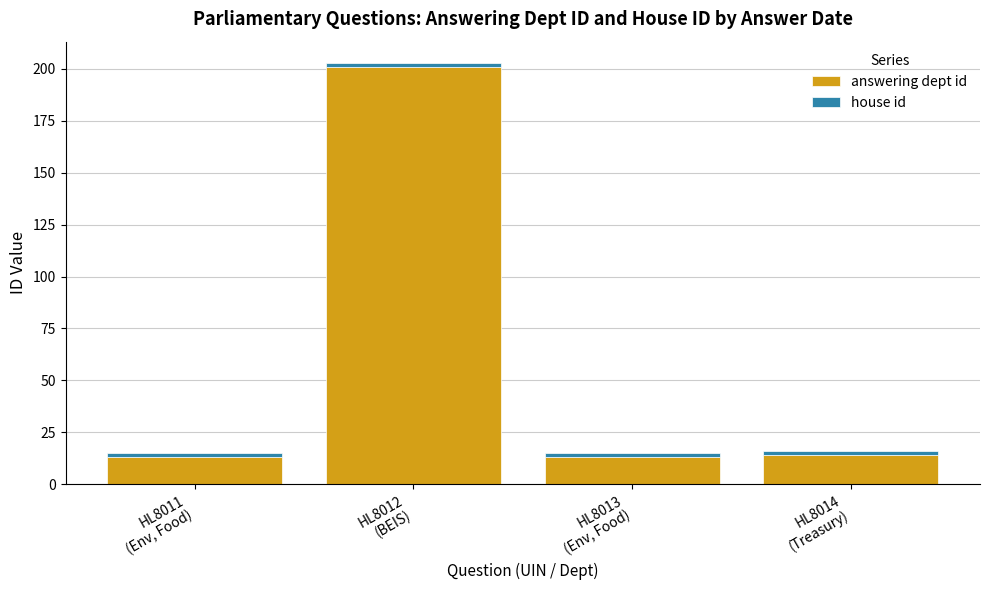

What is the difference between the maximum and minimum values in the answering dept id series?

188